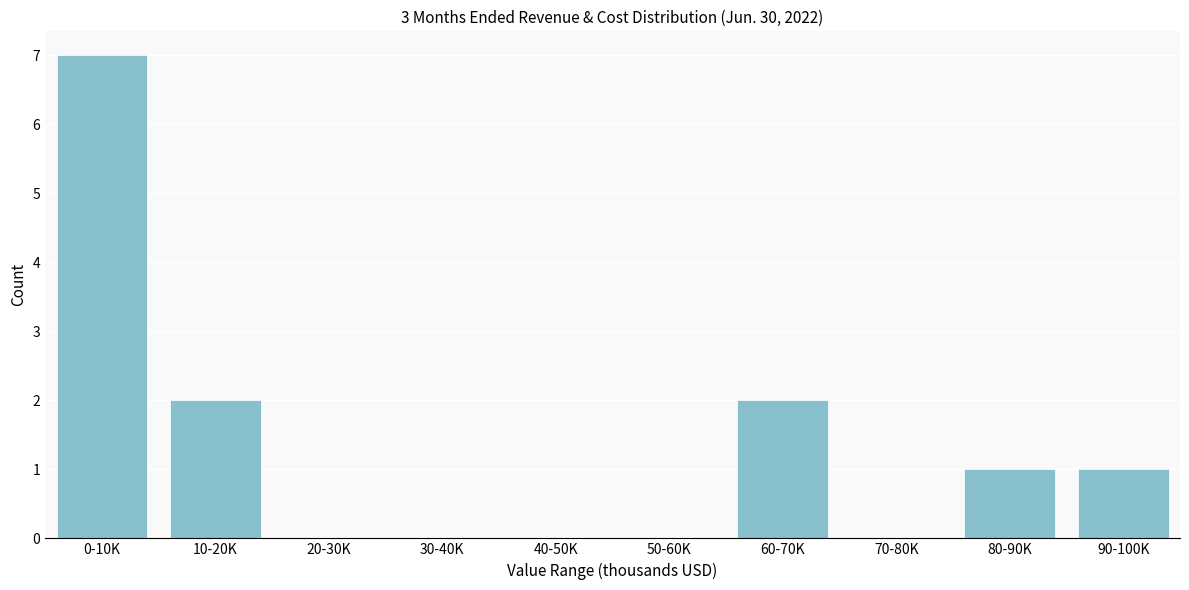

Reading left to right, list all the values displayed in this chart.

0-10K=7	10-20K=2	20-30K=0	30-40K=0	40-50K=0	50-60K=0	60-70K=2	70-80K=0	80-90K=1	90-100K=1